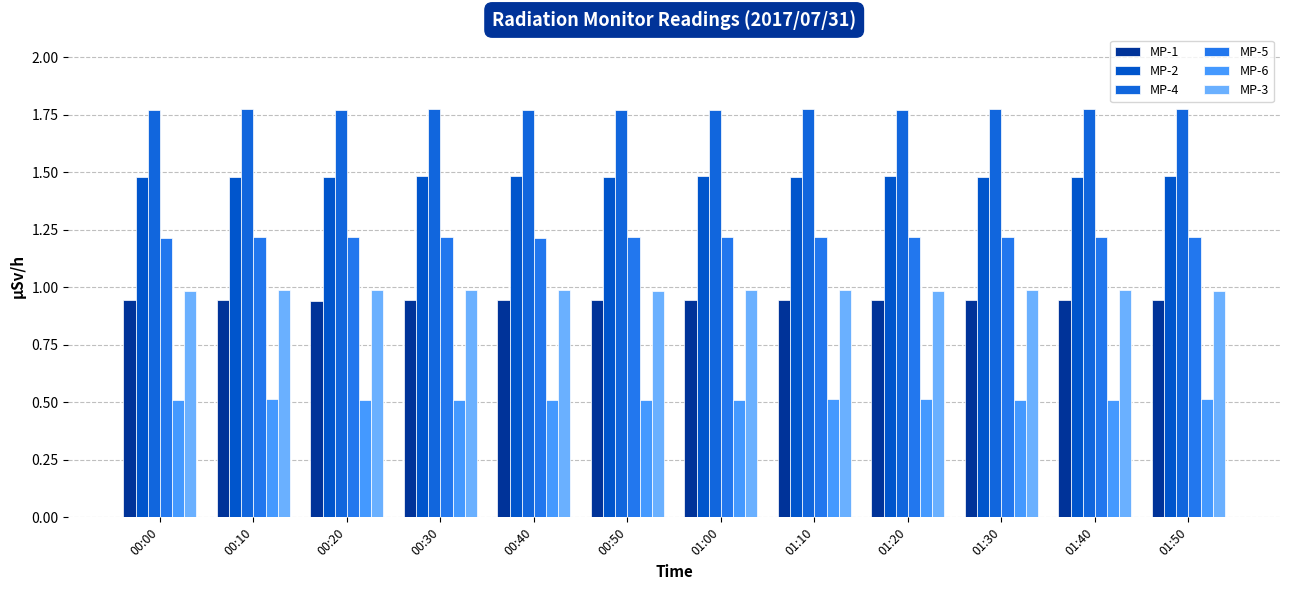

What is the label of the 9th bar from the right?

00:30